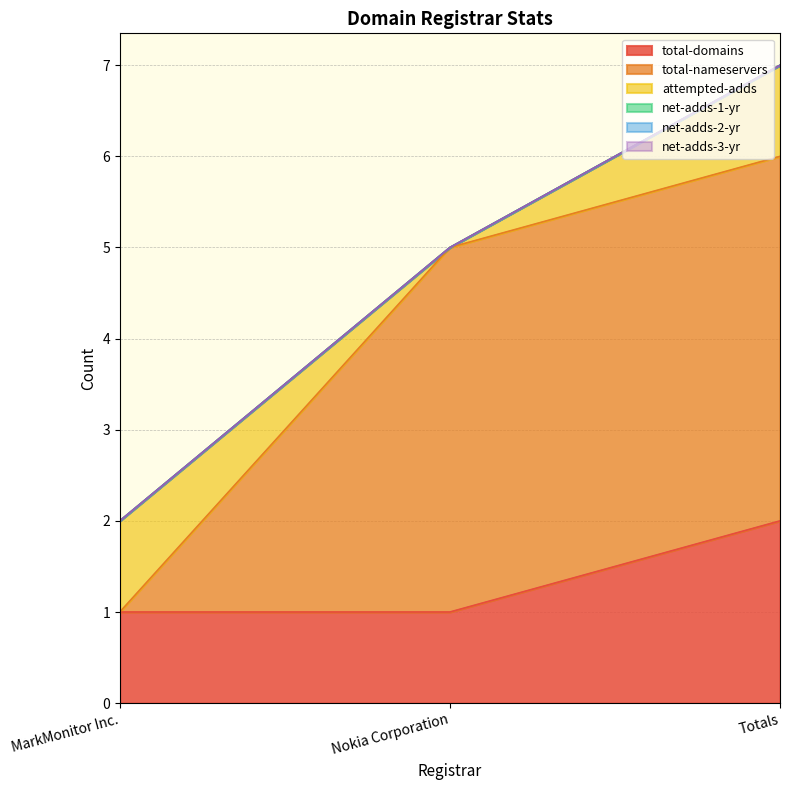

How many lines are shown in the chart?

6